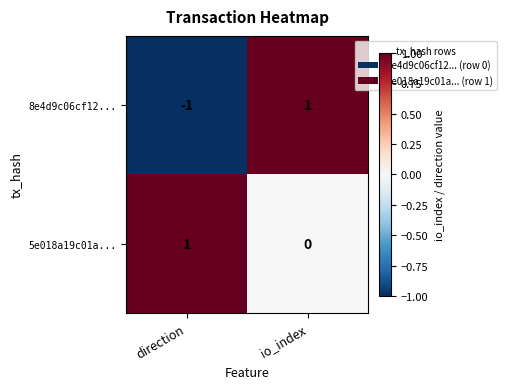

True or false: 5e018a19c01a... has a value of 0 at direction.

False